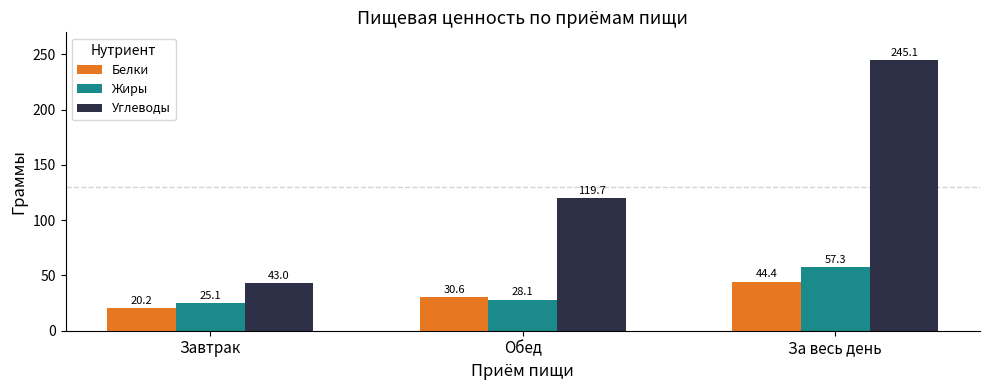

What is the maximum value shown in the chart?

245.1